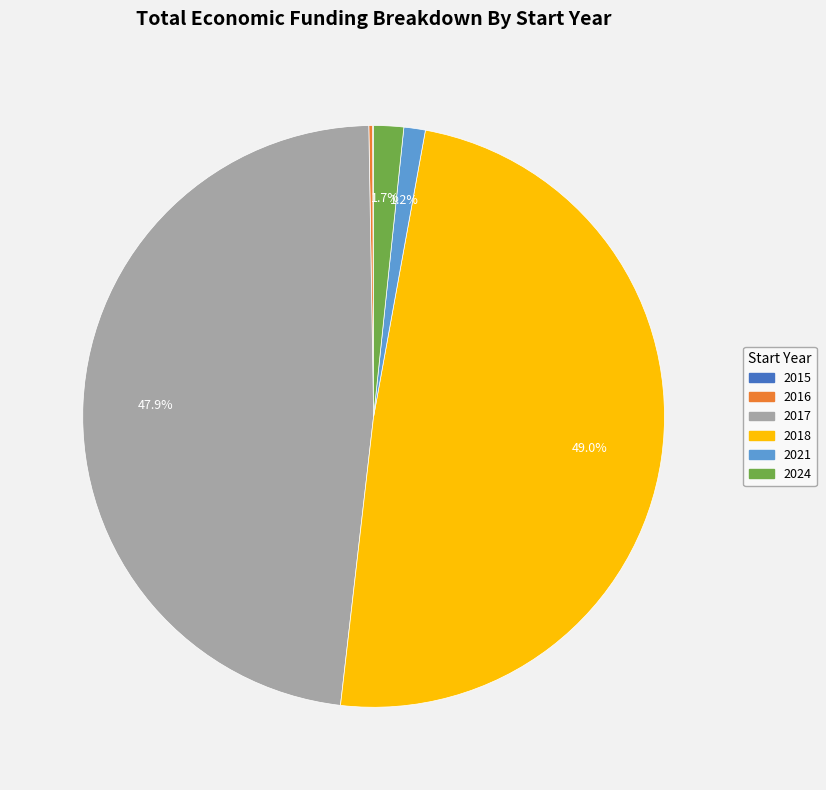

To the nearest percent, what is the difference between the largest and smallest slice percentages?

49%